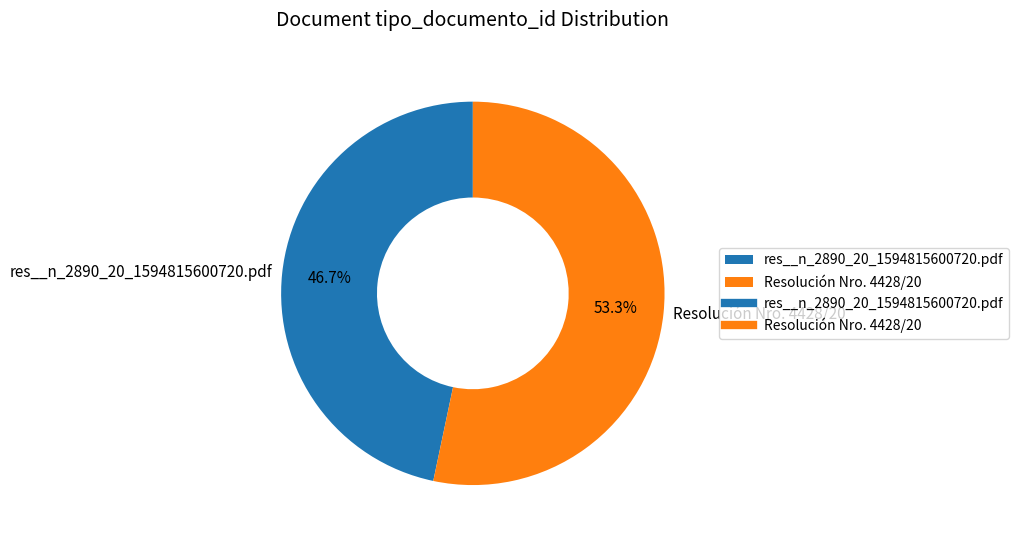

True or false: Resolución Nro. 4428/20 accounts for 53% of the total.

True